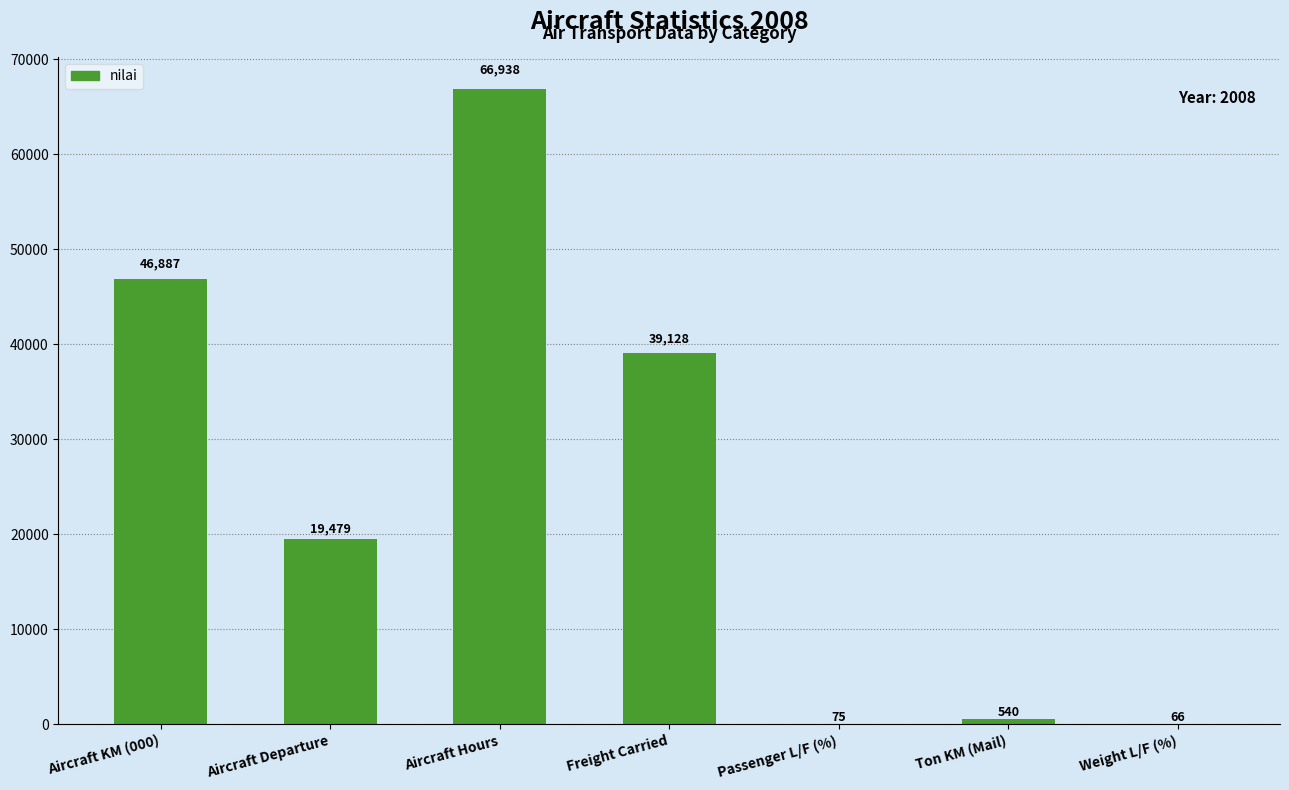

The chart shows a value of 62659 at Aircraft KM (000). True or false?

False